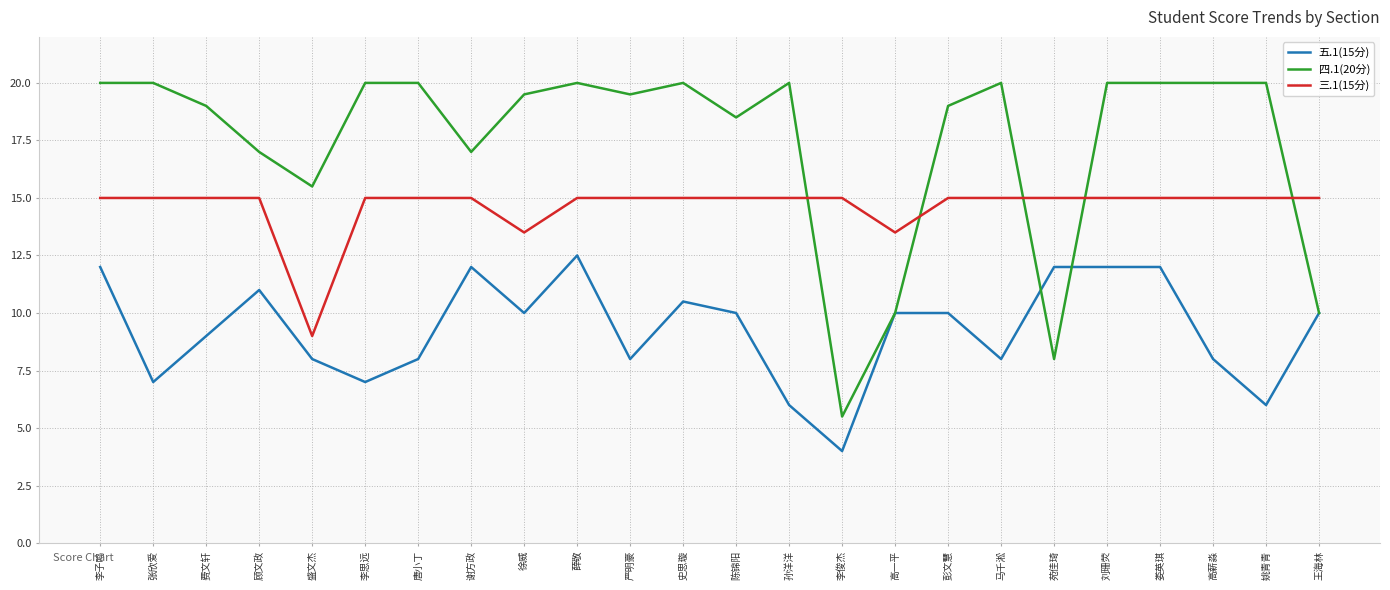

At how many categories does at least one series exceed 12?

24